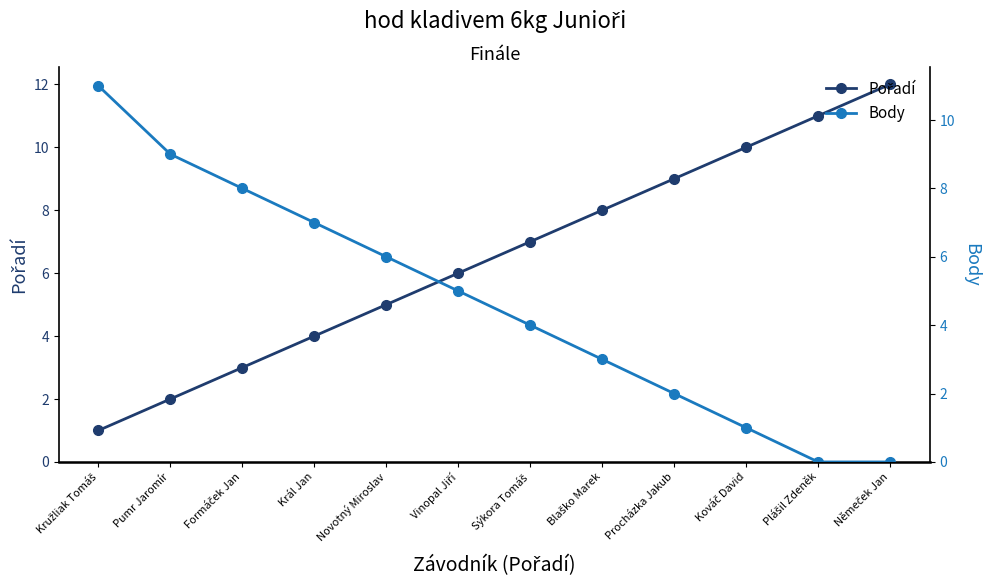

What are all the series names shown in the legend?

Pořadí, Body